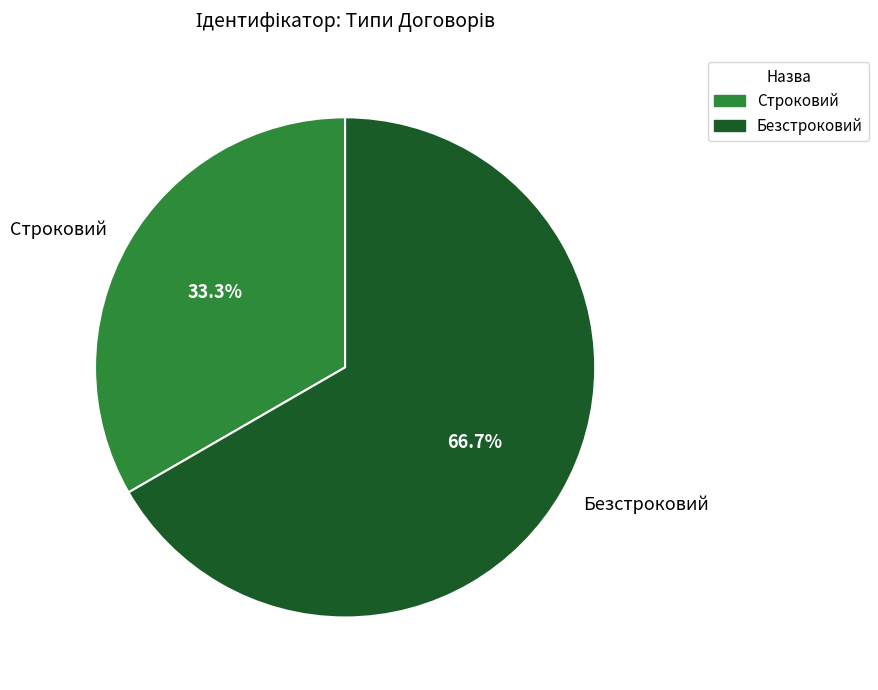

To the nearest percent, what is the average slice percentage?

50%